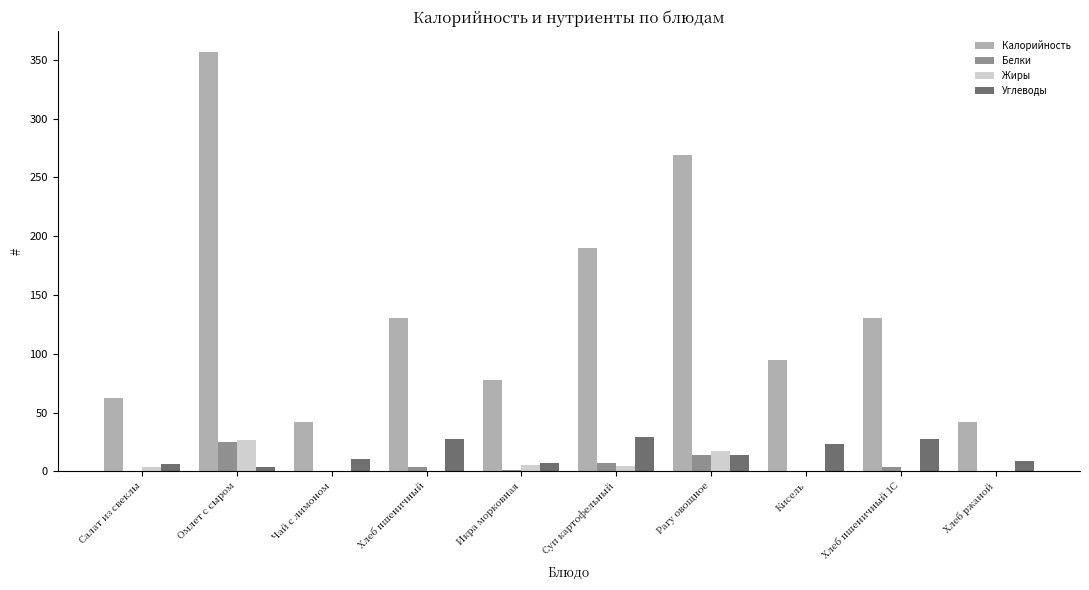

The Углеводы series shows 29.5 at Суп картофельный. True or false?

True